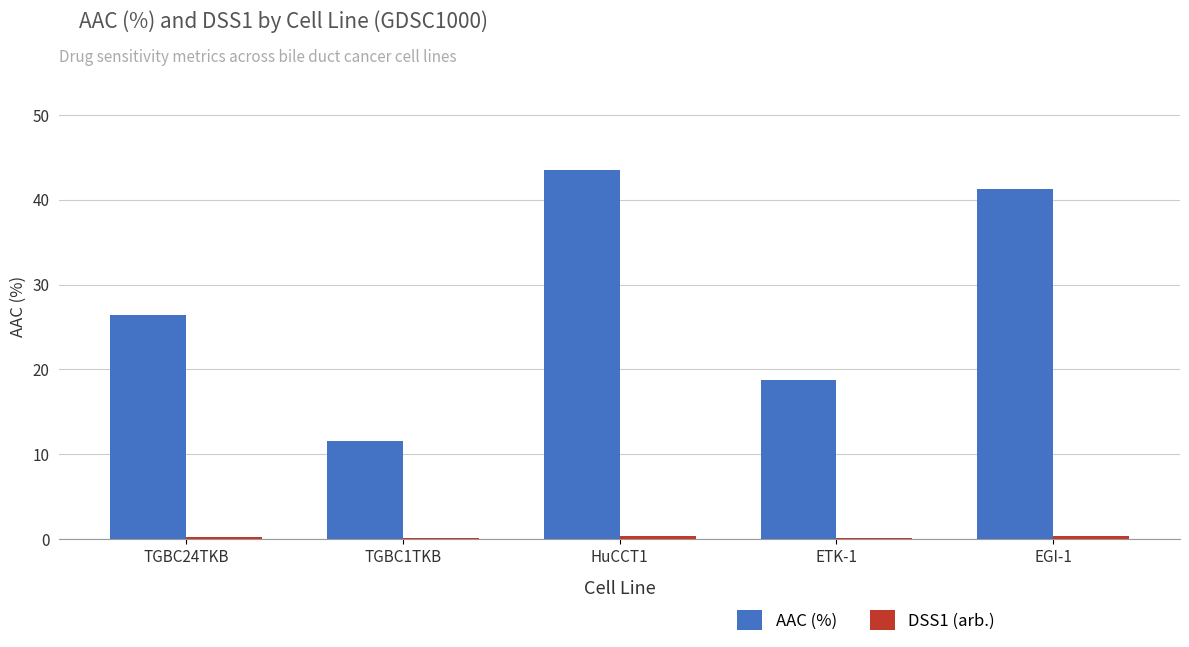

At which category is the sum across all series the highest?

HuCCT1